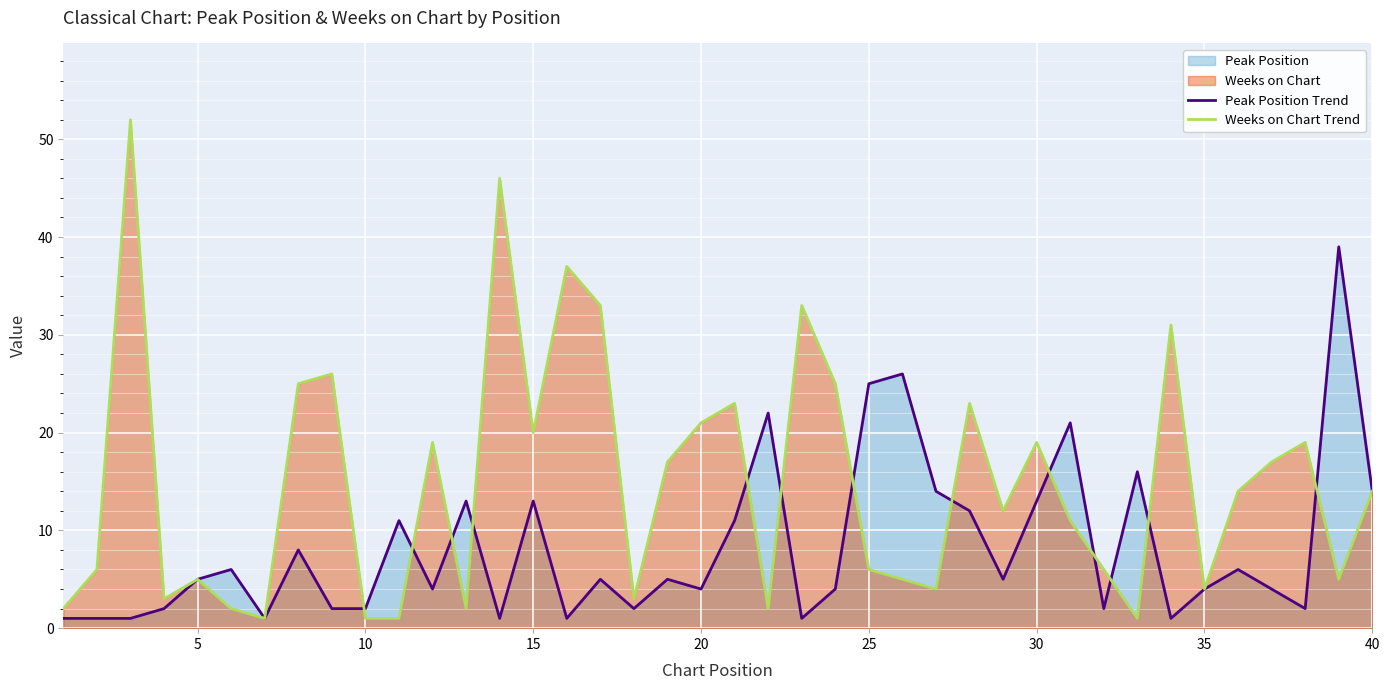

What is the difference between the maximum and second lowest values in the Peak Position Trend series?

38